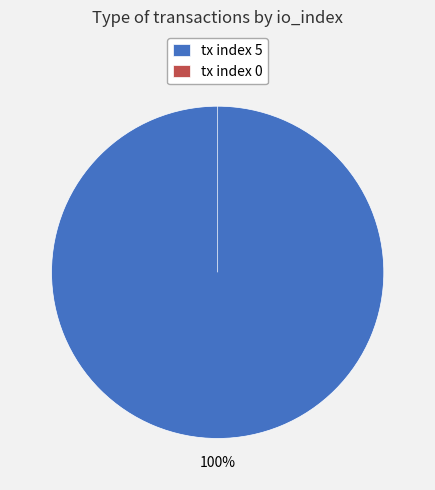

What is the largest slice in the pie chart?

tx index 5